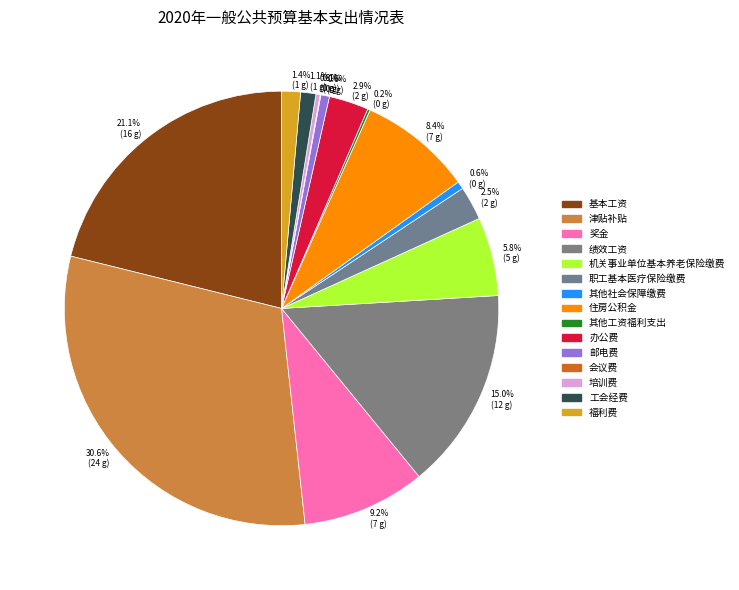

To the nearest percent, what portion does 奖金 represent?

9%